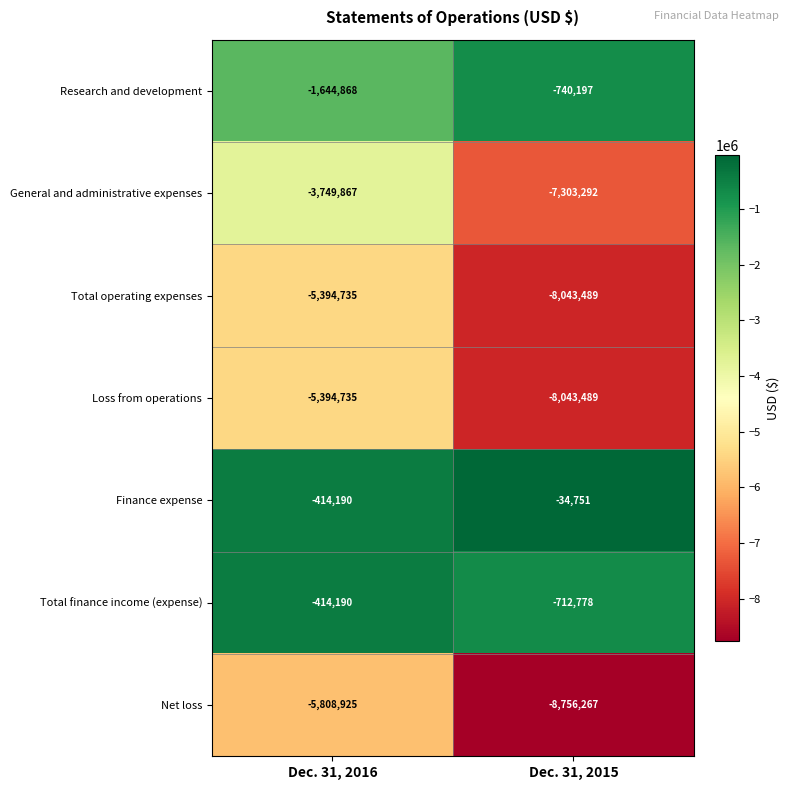

True or false: Loss from operations has a value of -9441646 at Dec. 31, 2016.

False